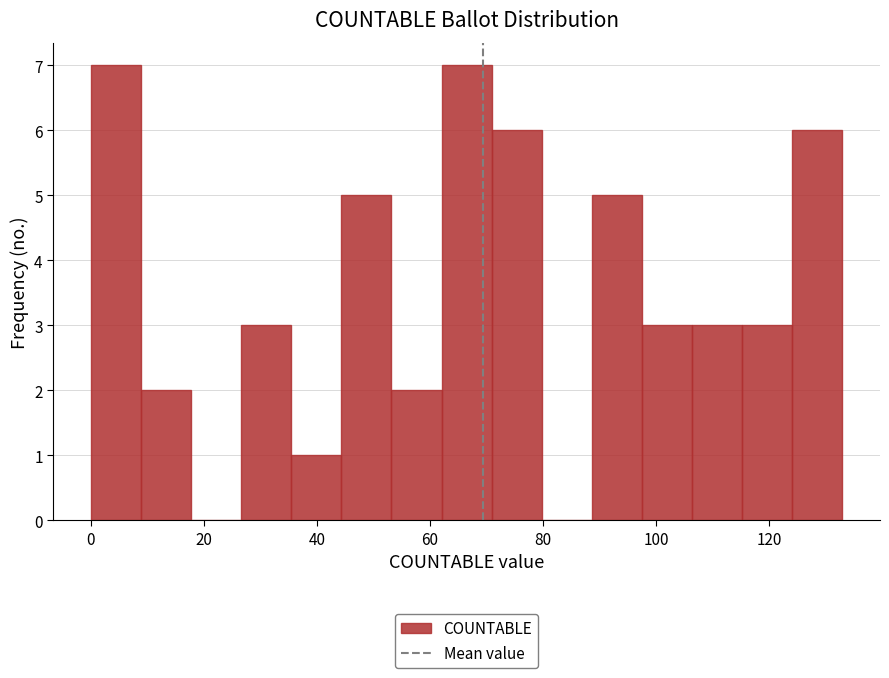

Reading left to right, transcribe this chart: for each bar, give the range it covers on the x-axis and its height. Neither the bar edges nor the heights are printed on the chart, so give them approximately, as read against the axes.

0 to 8: 7
8 to 18: 2
18 to 26: 0
26 to 36: 3
36 to 44: 1
44 to 54: 5
54 to 62: 2
62 to 70: 7
70 to 80: 6
80 to 88: 0
88 to 98: 5
98 to 106: 3
106 to 116: 3
116 to 124: 3
124 to 134: 6